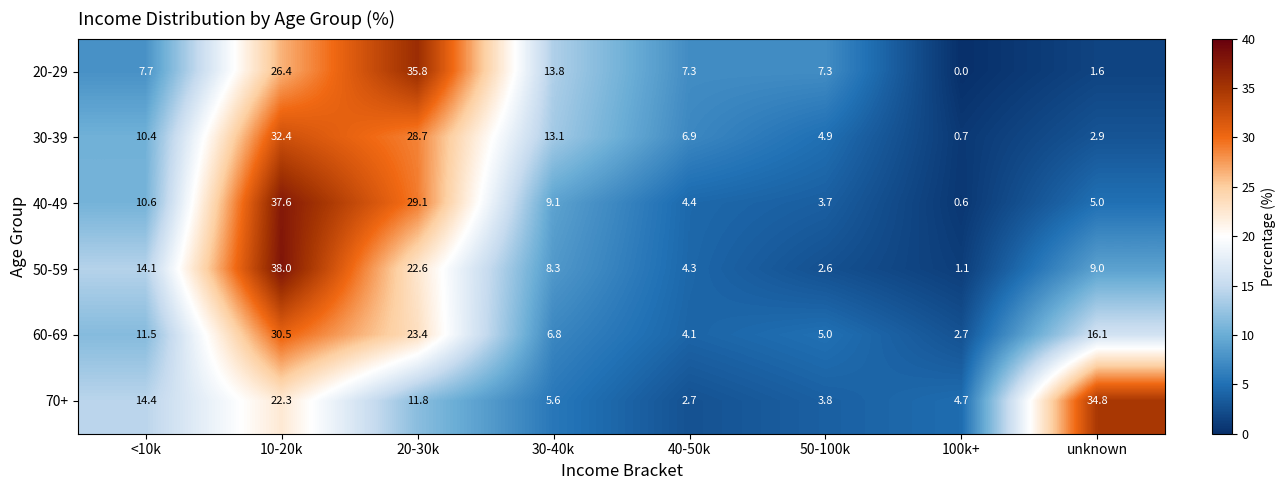

Rank the series at 20-30k from lowest to highest value.

70+, 50-59, 60-69, 30-39, 40-49, 20-29